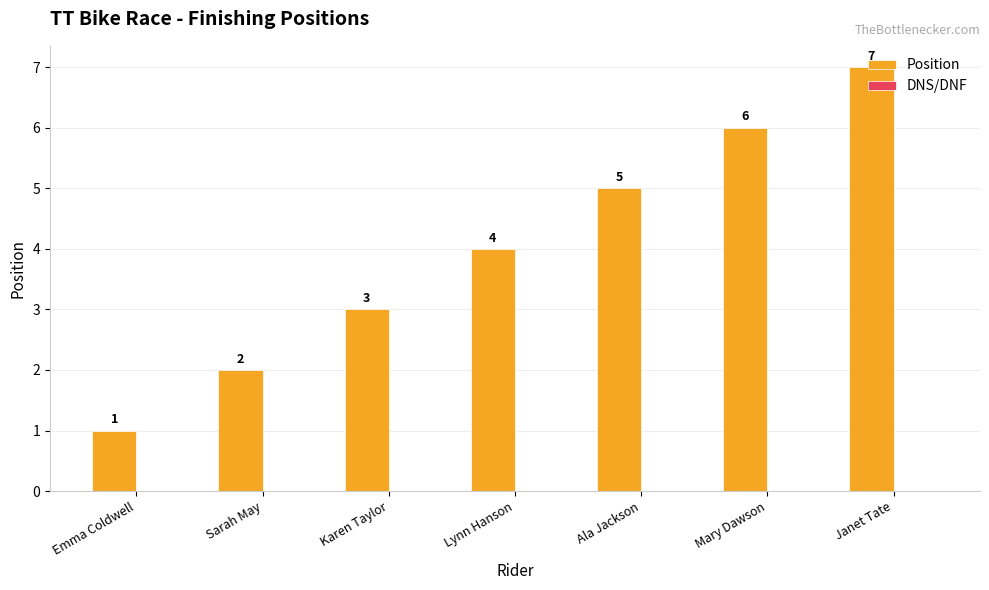

How many bars are there in total?

7